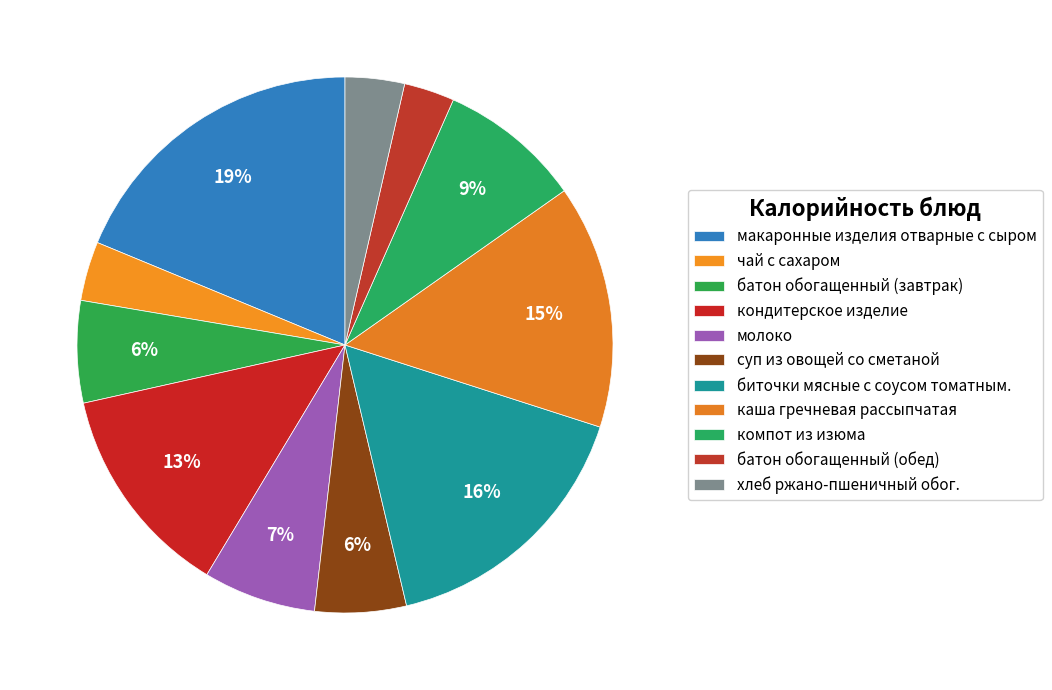

Count the number of slices in the pie.

11